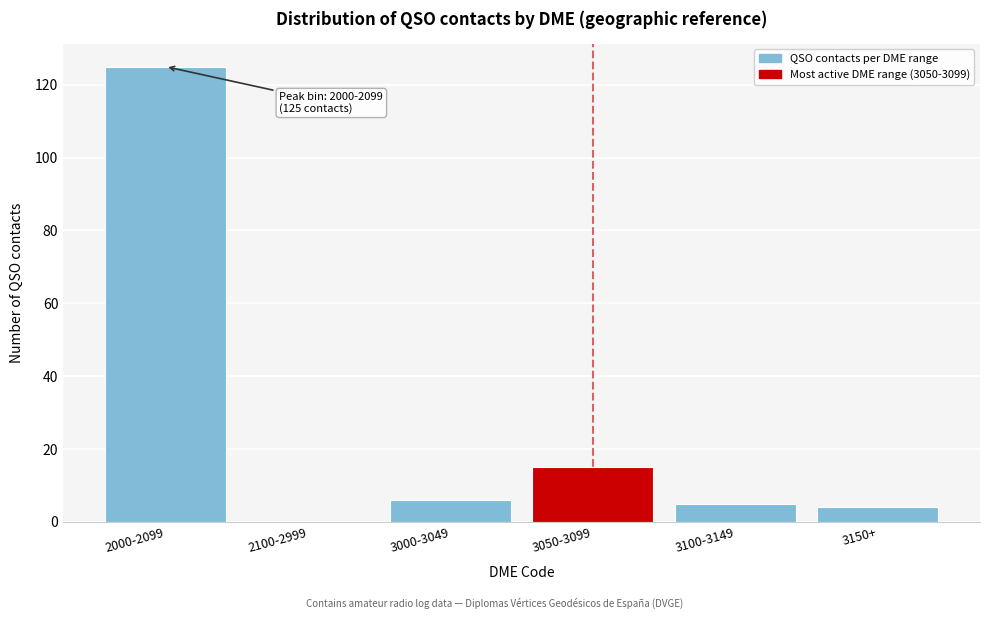

Reading left to right, list all the values displayed in this chart.

2000-2099=125	2100-2999=0	3000-3049=6	3050-3099=15	3100-3149=5	3150+=4